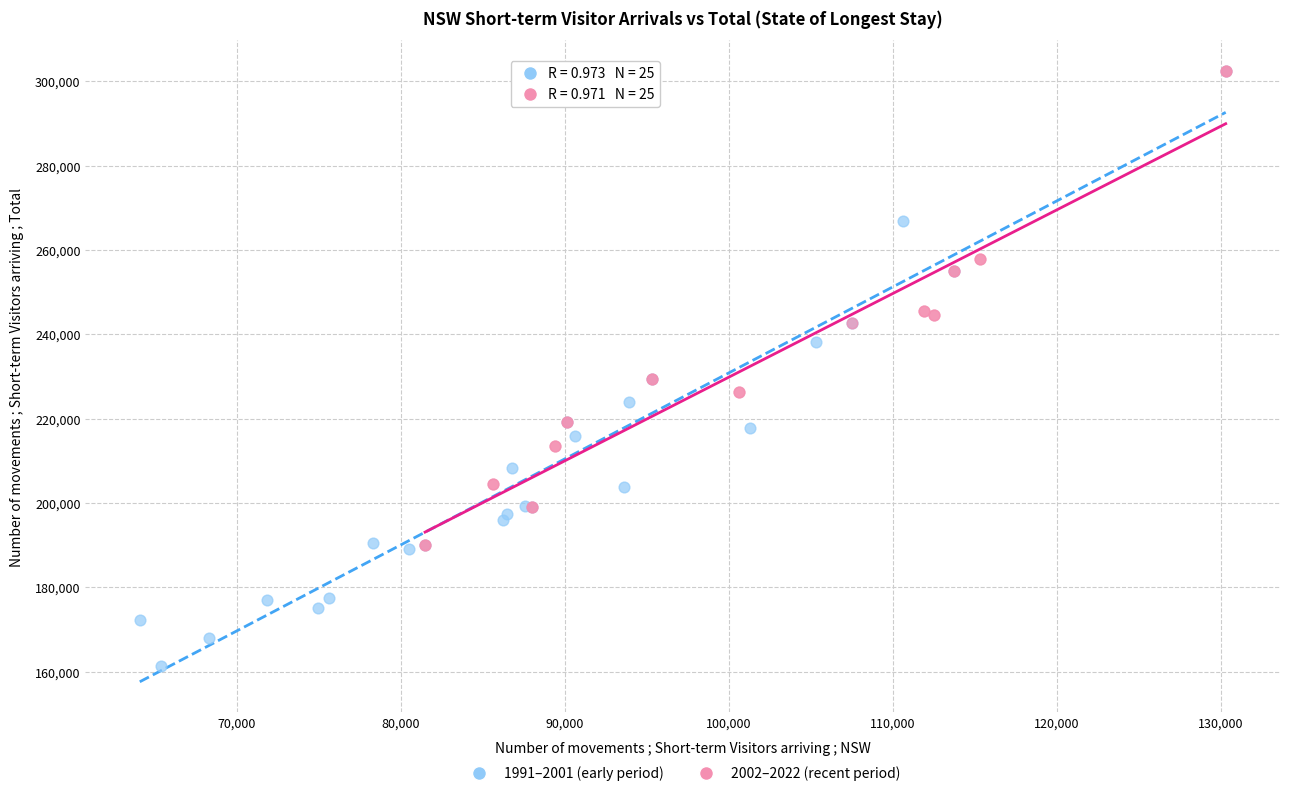

Which series contains the lowest Y value?

1991–2001 (early period)